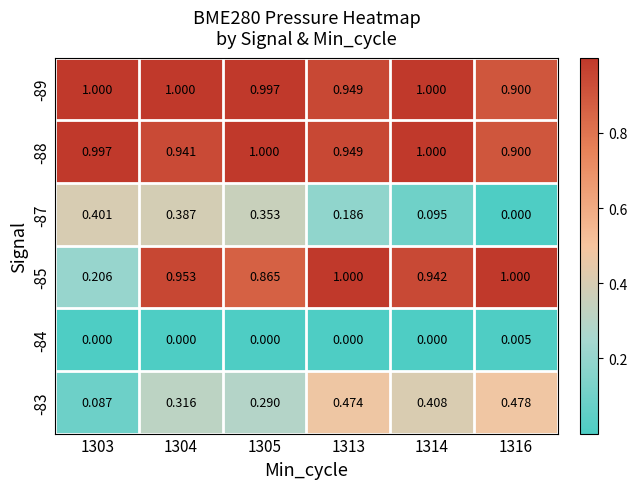

Is the value of -85 at 1314 greater than the value of -84 at 1316?

Yes